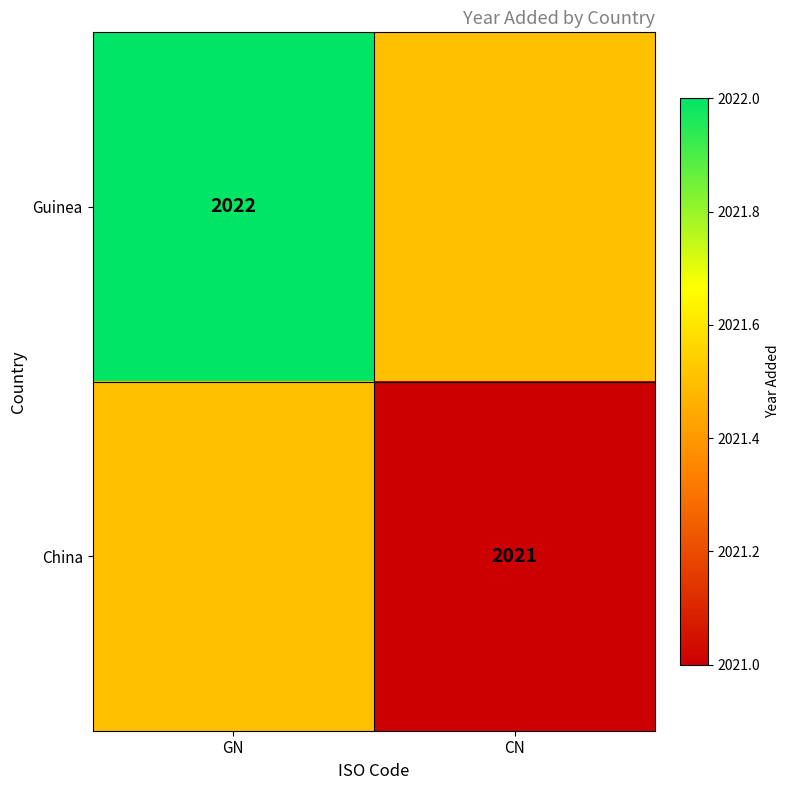

At which category is the sum across all series the highest?

GN